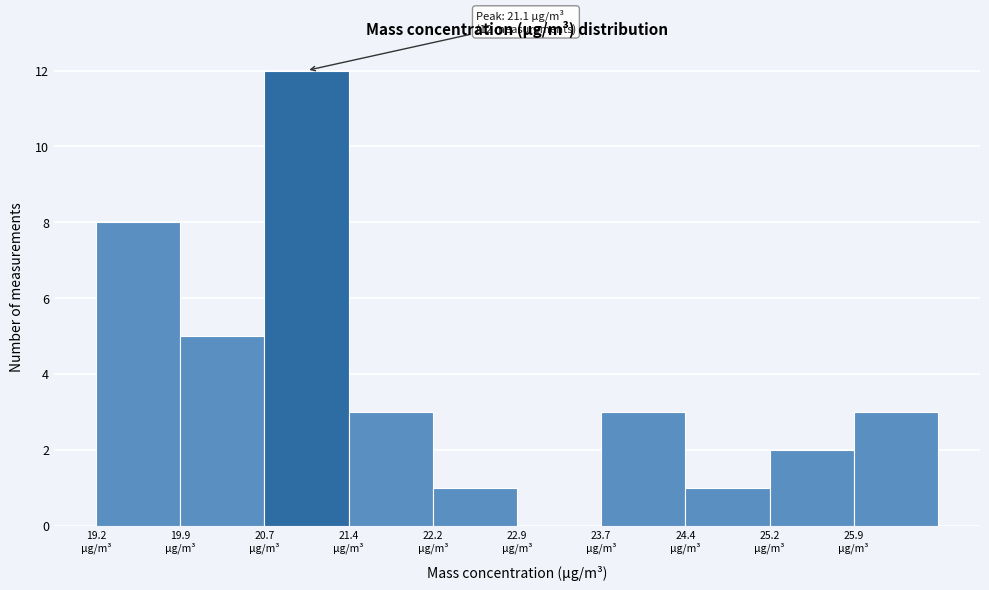

Which range on the x-axis has the tallest bar?

20.7 to 21.4